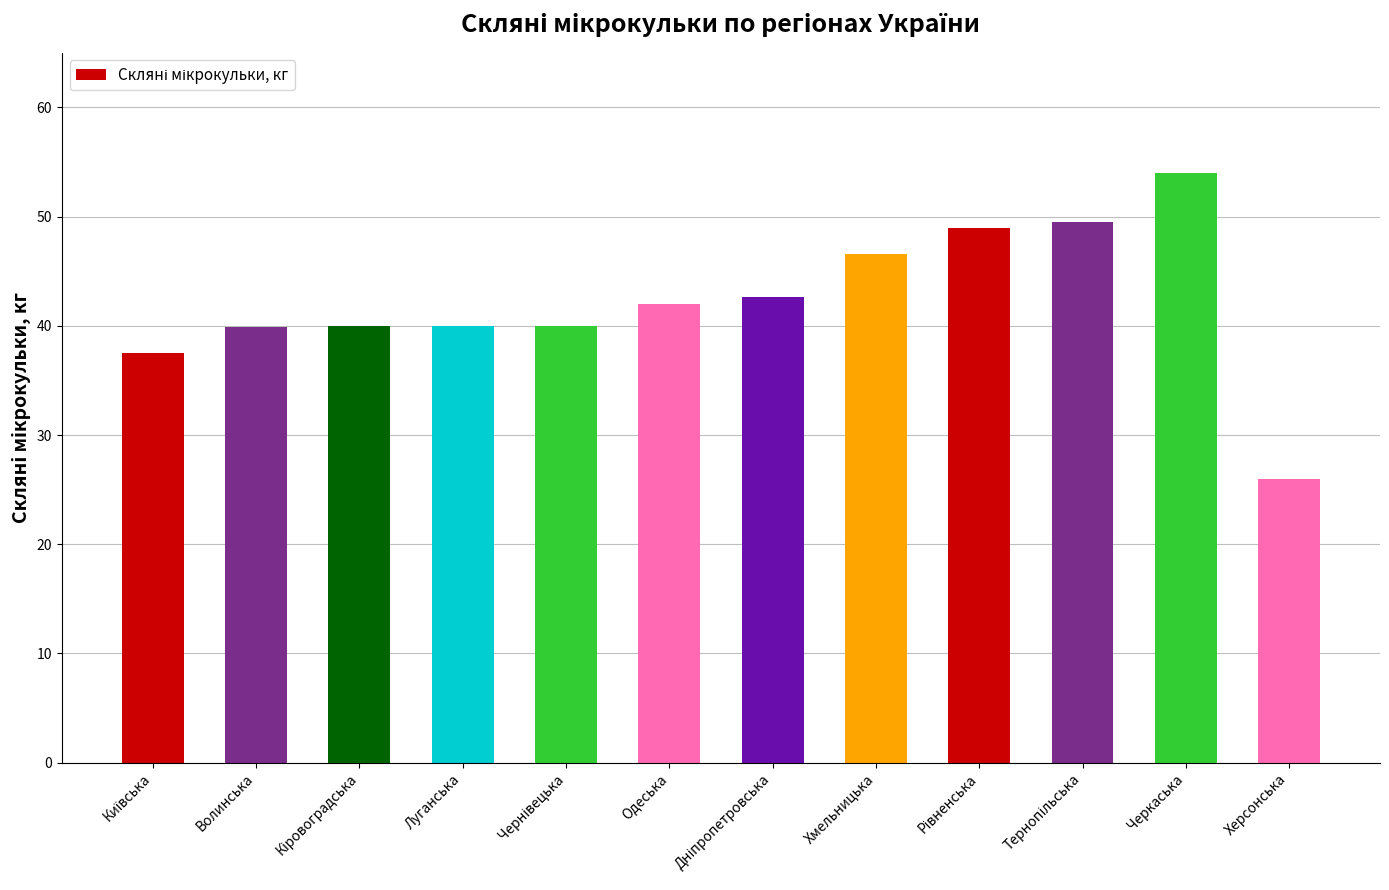

What is the value of the 5th bar from the left?

40.0